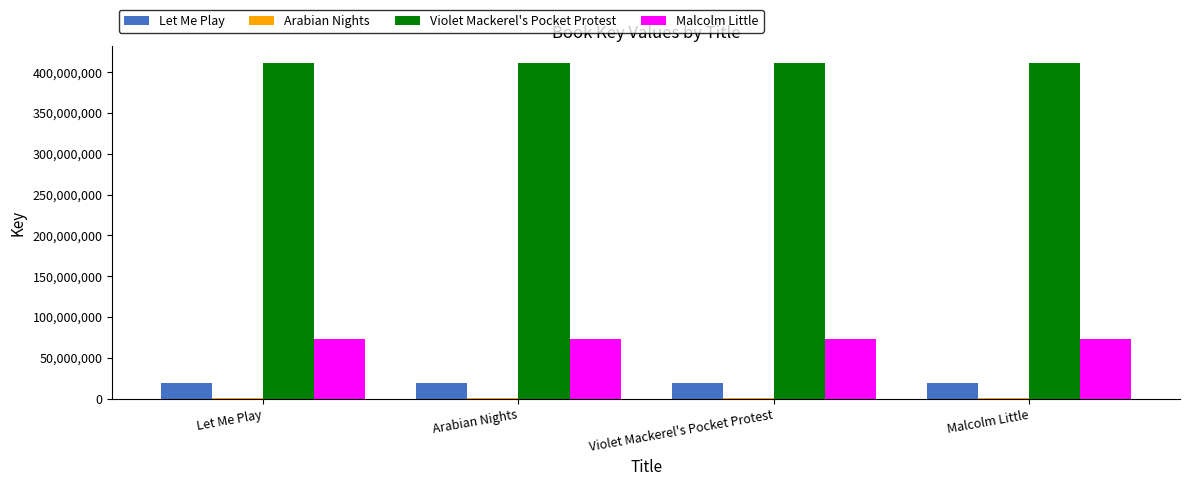

What is the greatest value displayed?

411462008